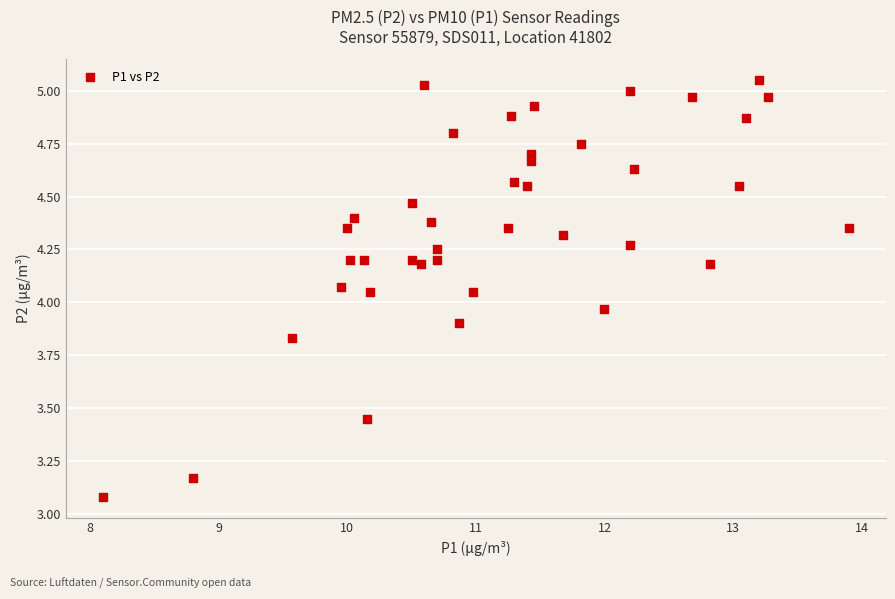

What is the range of X values (max minus min)?

5.8